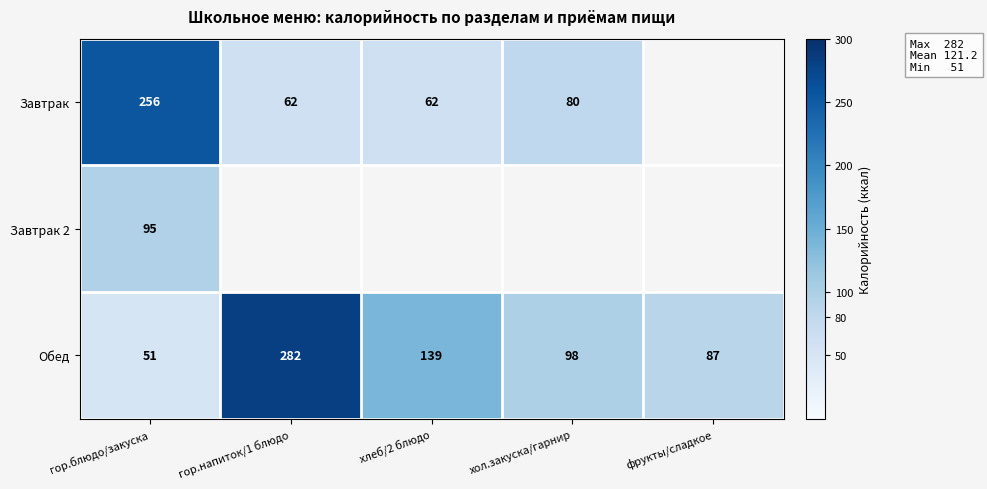

At which label is Обед closest to 166?

хлеб/2 блюдо